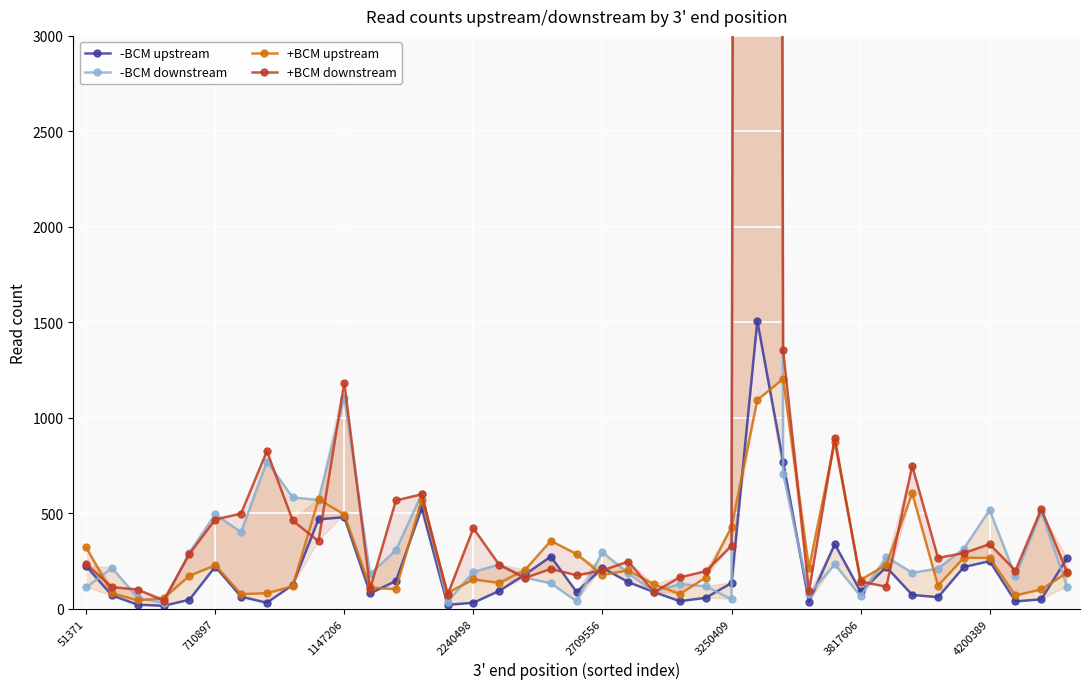

How many interior local valleys does the -BCM upstream series have?

10